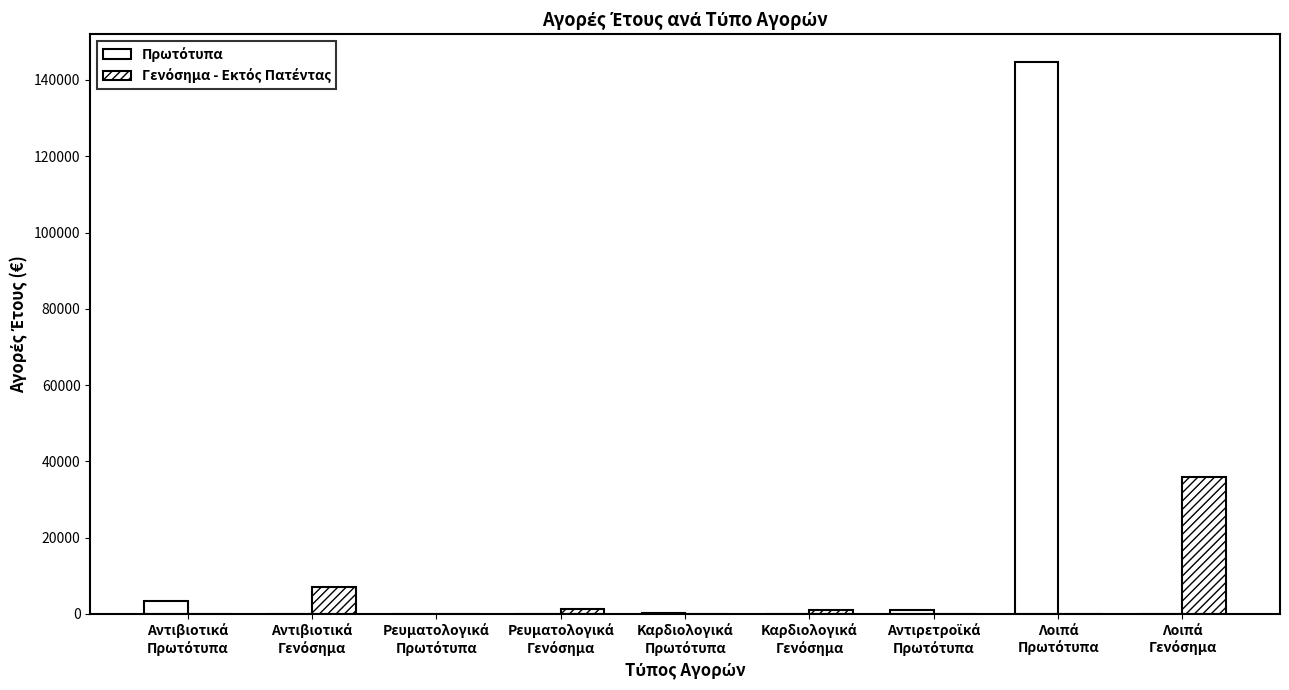

What is the value of the Γενόσημα - Εκτός Πατέντας bar at the 9th from the left?

35927.4